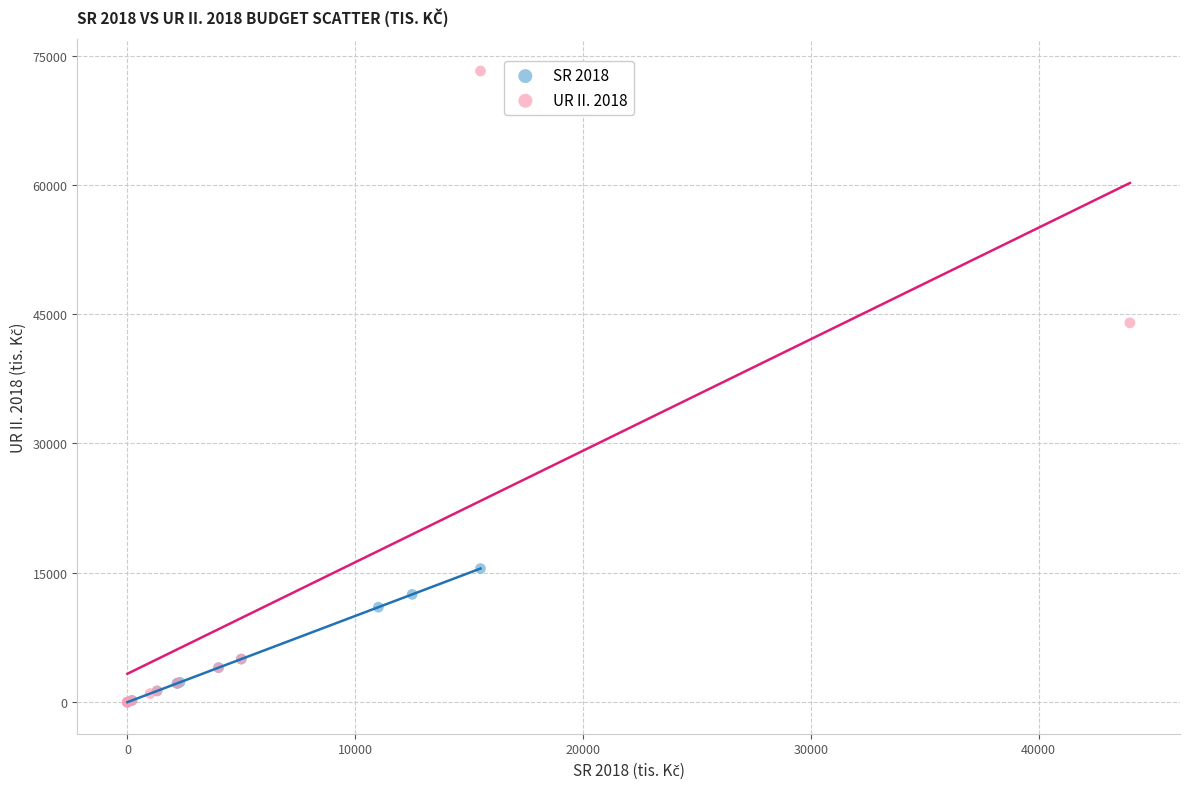

Which series contains the highest Y value?

UR II. 2018